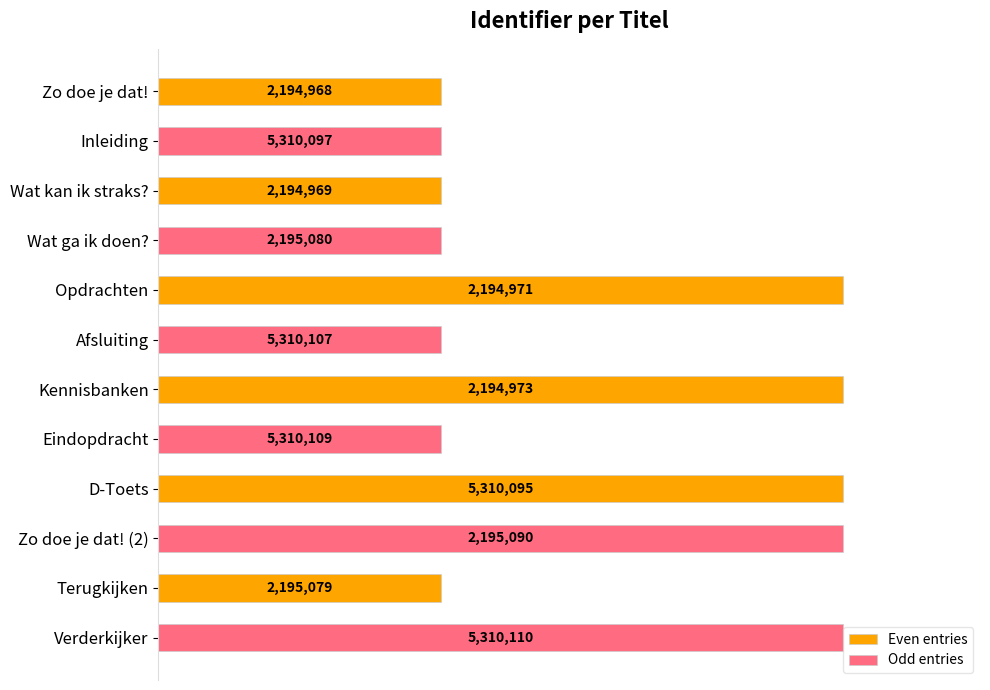

List the series in order of their peak value, highest first.

Odd entries, Even entries